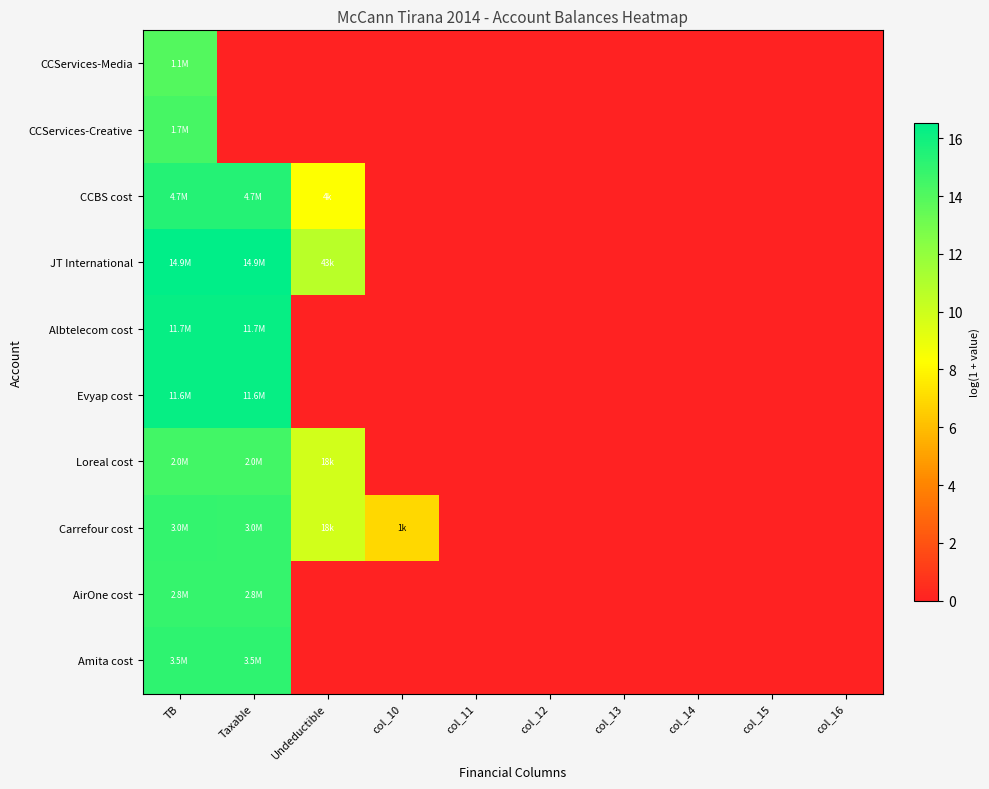

Reading left to right, extract all data points from this chart.

CCServices-Media: TB=14.0	Taxable=0.0	Undeductible=0.0	col_10=0.0	col_11=0.0	col_12=0.0	col_13=0.0	col_14=0.0	col_15=0.0	col_16=0.0
CCServices-Creative: TB=14.4	Taxable=0.0	Undeductible=0.0	col_10=0.0	col_11=0.0	col_12=0.0	col_13=0.0	col_14=0.0	col_15=0.0	col_16=0.0
CCBS cost: TB=15.4	Taxable=15.4	Undeductible=8.3	col_10=0.0	col_11=0.0	col_12=0.0	col_13=0.0	col_14=0.0	col_15=0.0	col_16=0.0
JT International: TB=16.5	Taxable=16.5	Undeductible=10.7	col_10=0.0	col_11=0.0	col_12=0.0	col_13=0.0	col_14=0.0	col_15=0.0	col_16=0.0
Albtelecom cost: TB=16.3	Taxable=16.3	Undeductible=0.0	col_10=0.0	col_11=0.0	col_12=0.0	col_13=0.0	col_14=0.0	col_15=0.0	col_16=0.0
Evyap cost: TB=16.3	Taxable=16.3	Undeductible=0.0	col_10=0.0	col_11=0.0	col_12=0.0	col_13=0.0	col_14=0.0	col_15=0.0	col_16=0.0
Loreal cost: TB=14.5	Taxable=14.5	Undeductible=9.8	col_10=0.0	col_11=0.0	col_12=0.0	col_13=0.0	col_14=0.0	col_15=0.0	col_16=0.0
Carrefour cost: TB=14.9	Taxable=14.9	Undeductible=9.8	col_10=6.9	col_11=0.0	col_12=0.0	col_13=0.0	col_14=0.0	col_15=0.0	col_16=0.0
AirOne cost: TB=14.9	Taxable=14.9	Undeductible=0.0	col_10=0.0	col_11=0.0	col_12=0.0	col_13=0.0	col_14=0.0	col_15=0.0	col_16=0.0
Amita cost: TB=15.1	Taxable=15.1	Undeductible=0.0	col_10=0.0	col_11=0.0	col_12=0.0	col_13=0.0	col_14=0.0	col_15=0.0	col_16=0.0